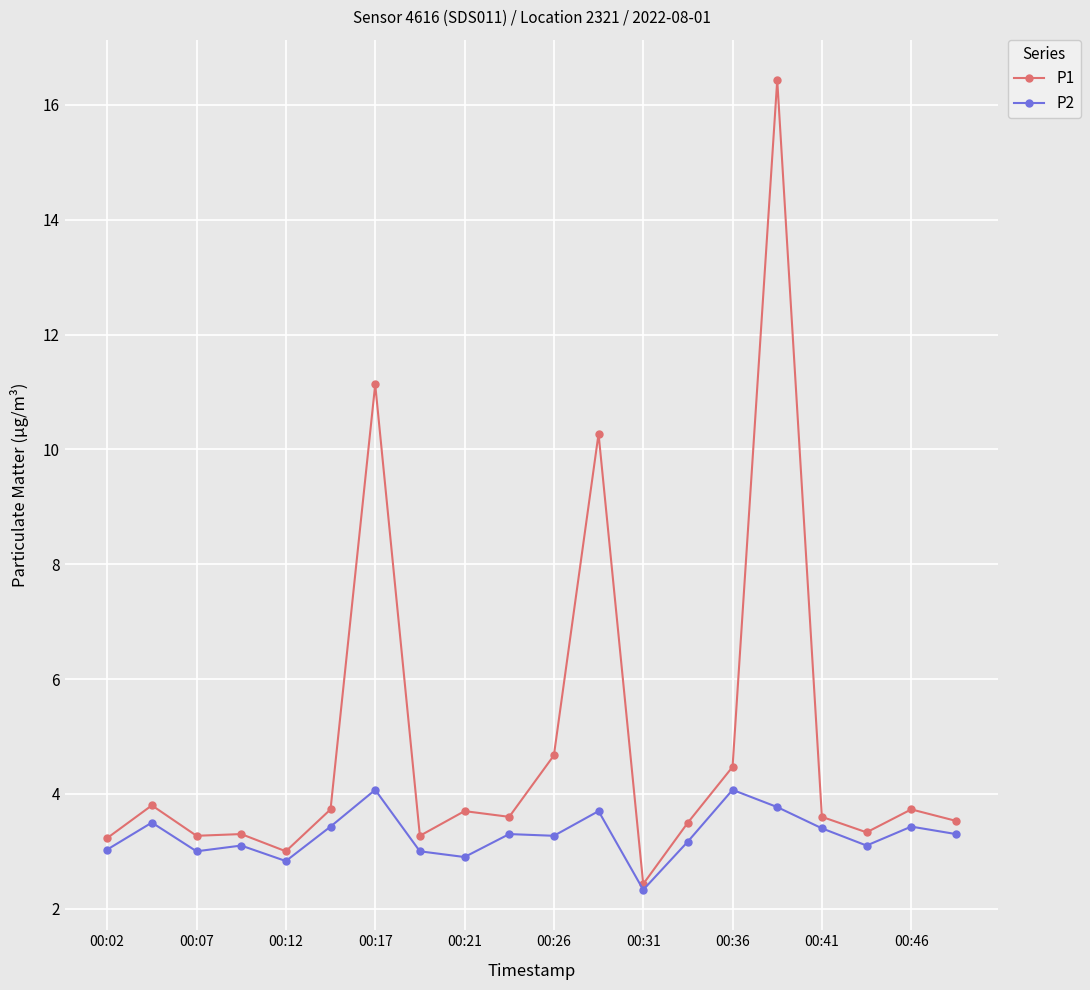

What is the average value of the P1 series?

4.9